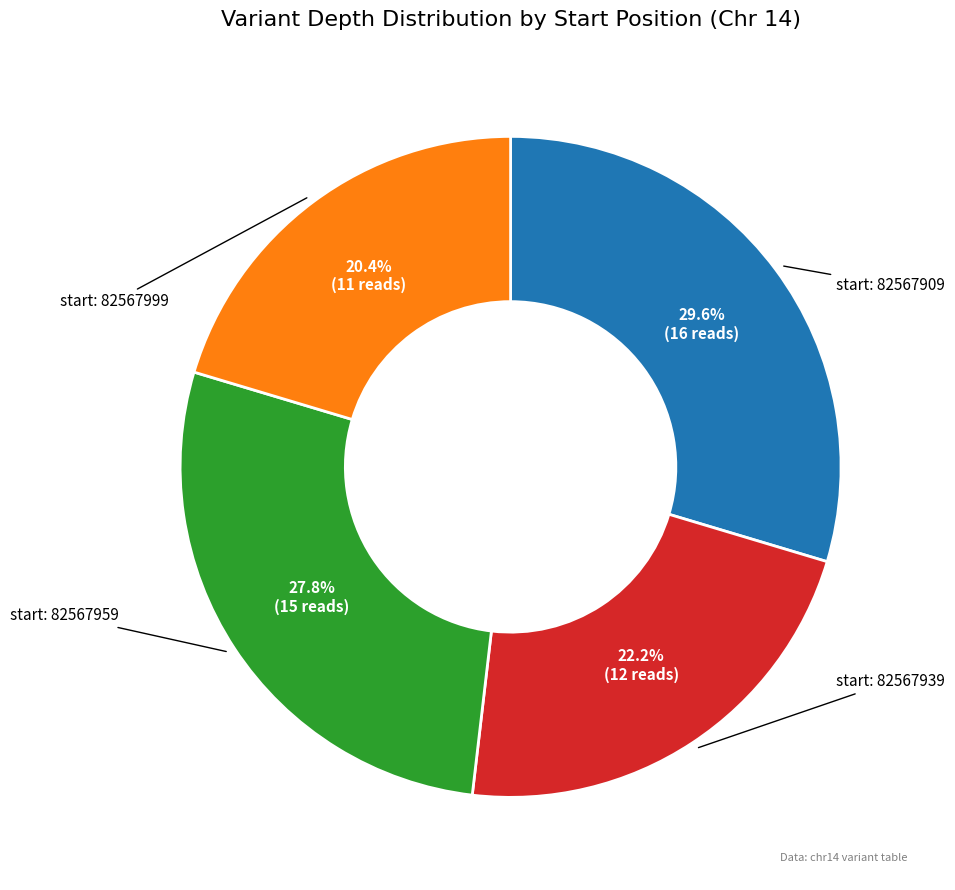

Is there any slice that represents more than half of the pie?

No